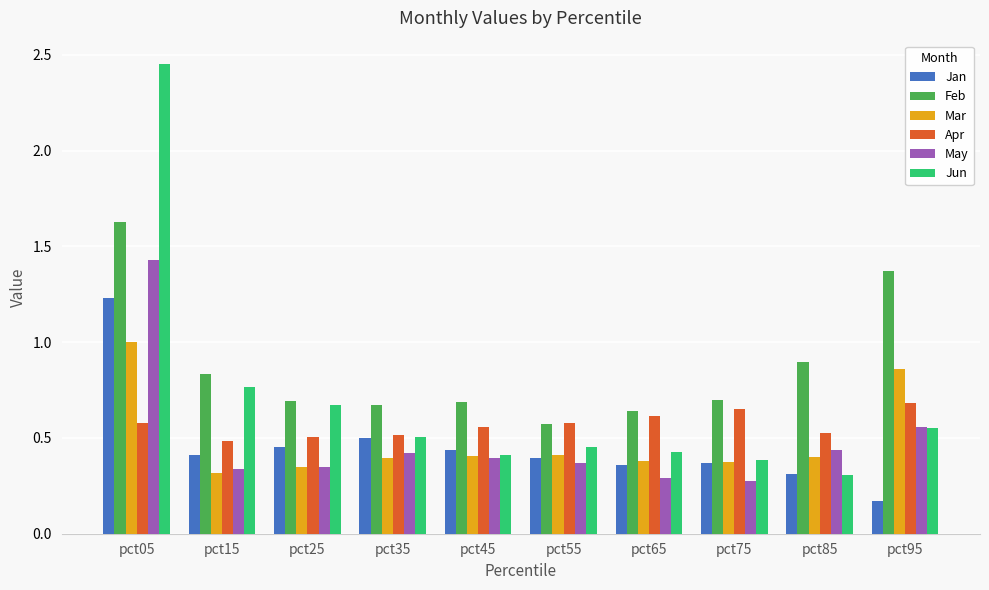

How many groups of bars are there?

10